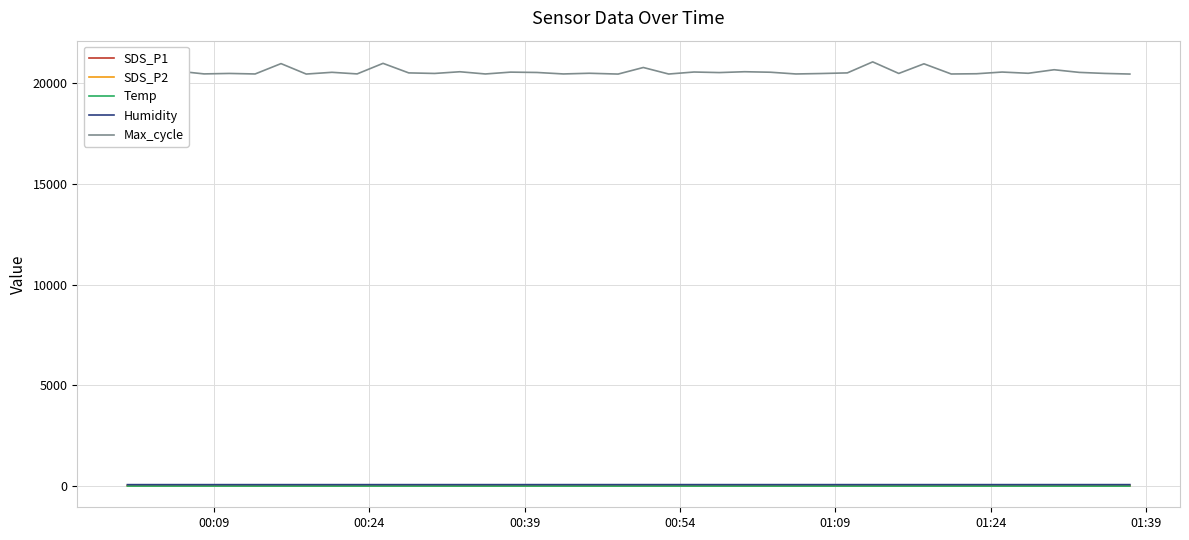

What is the smallest value displayed?

8.0